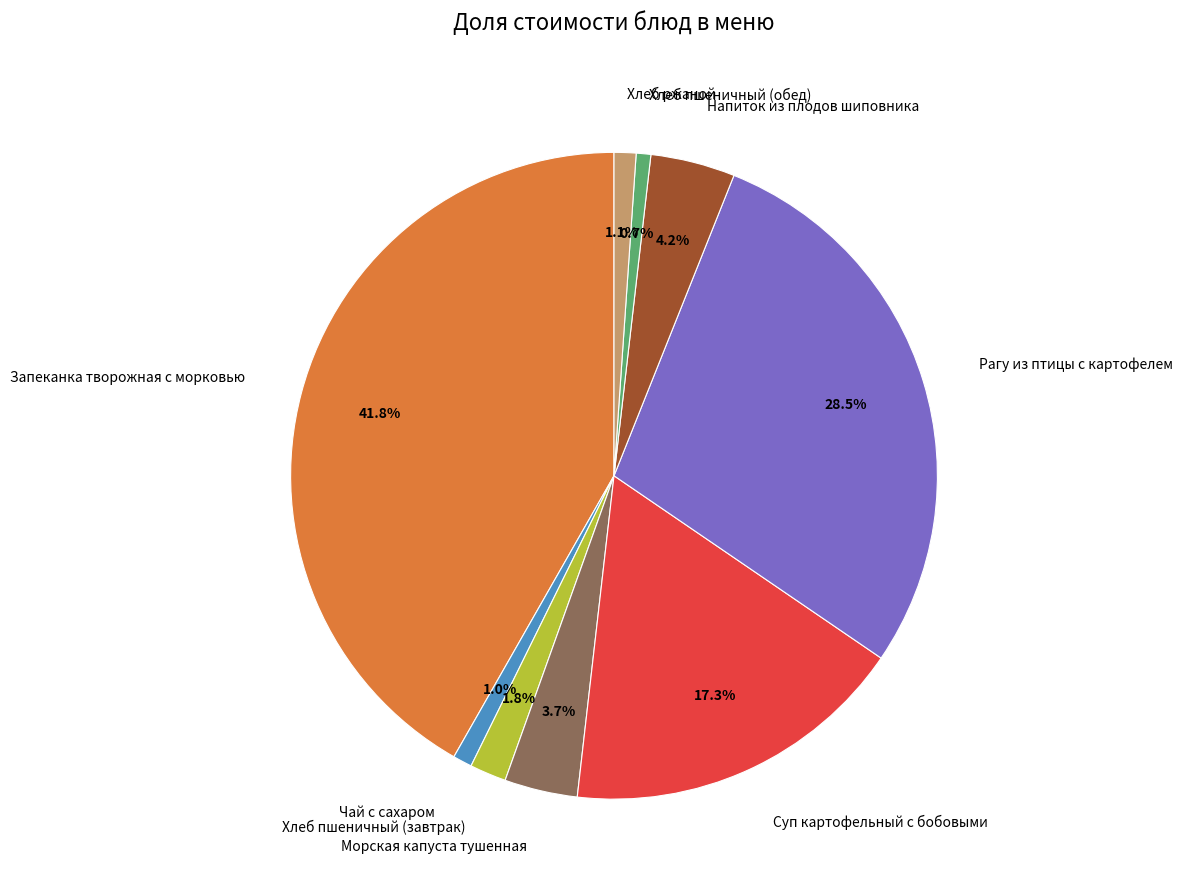

What portion of the pie excludes Рагу из птицы с картофелем?

71.5%